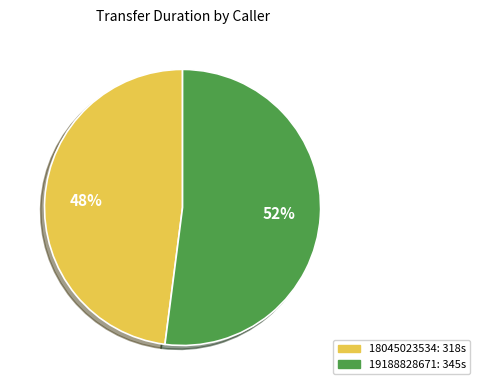

The 18045023534 slice represents 48% of the pie. True or false?

True